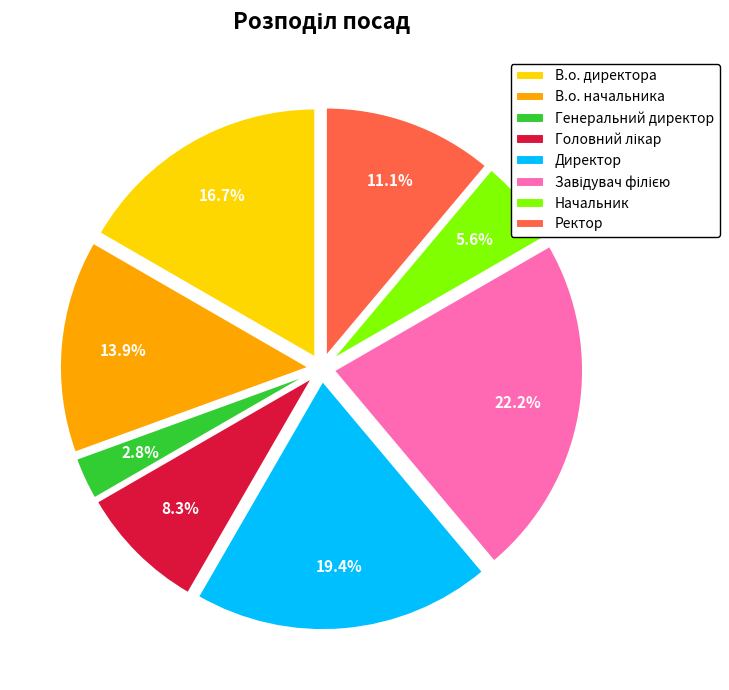

How many slices are in this pie chart?

8